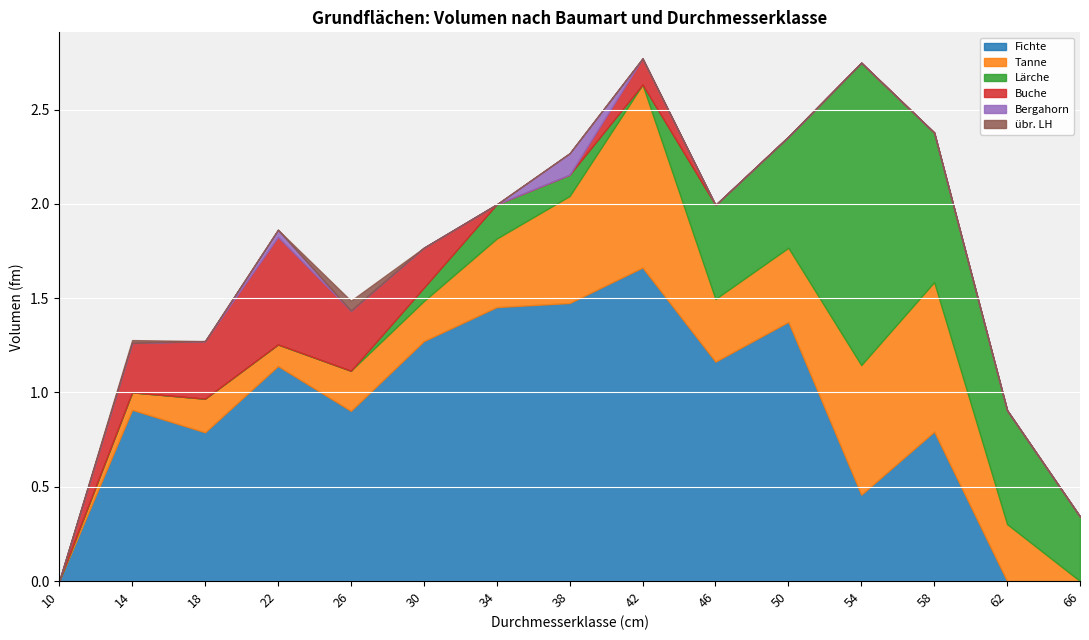

What is the sum of all Lärche values?

4.8